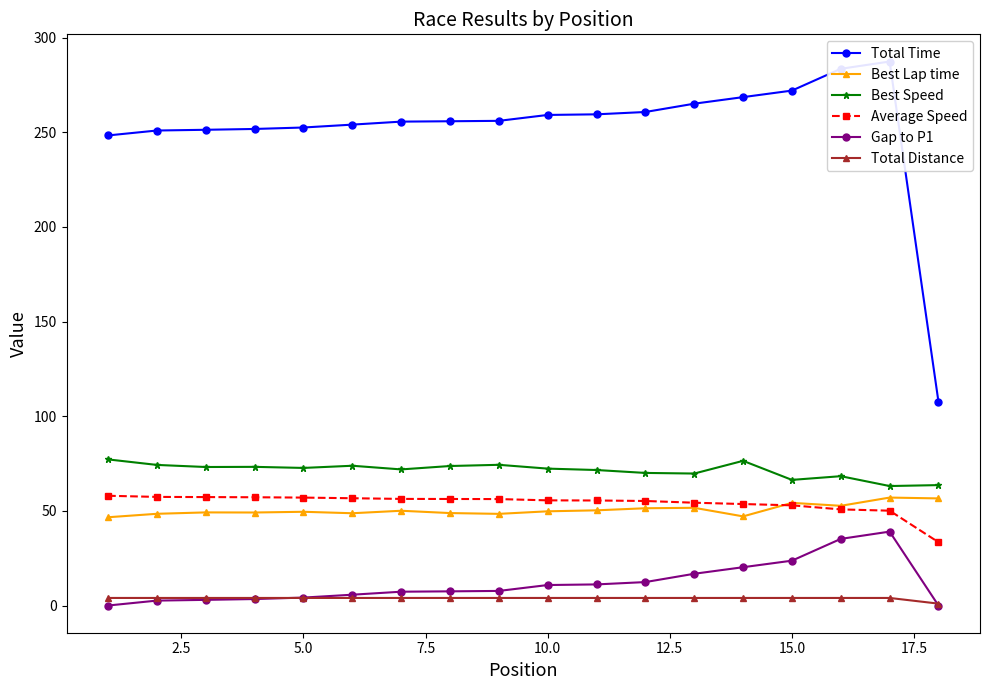

Reading right to left, extract all data points from this chart.

Total Time: 107.6	287.4	283.6	272.0	268.6	265.1	260.7	259.5	259.2	256.1	255.8	255.6	254.1	252.5	251.8	251.3	250.9	248.3
Best Lap time: 56.6	57.0	52.7	54.2	47.1	51.6	51.4	50.3	49.8	48.4	48.8	50.1	48.8	49.5	49.1	49.2	48.5	46.6
Best Speed: 63.6	63.1	68.3	66.4	76.4	69.7	70.0	71.6	72.3	74.3	73.7	71.9	73.8	72.7	73.3	73.2	74.3	77.2
Average Speed: 33.5	50.1	50.8	52.9	53.6	54.3	55.2	55.5	55.6	56.2	56.3	56.3	56.7	57.0	57.2	57.3	57.4	58.0
Gap to P1: 0.0	39.0	35.2	23.7	20.2	16.8	12.4	11.2	10.8	7.7	7.5	7.3	5.7	4.2	3.4	3.0	2.6	0.0
Total Distance: 1.0	4.0	4.0	4.0	4.0	4.0	4.0	4.0	4.0	4.0	4.0	4.0	4.0	4.0	4.0	4.0	4.0	4.0